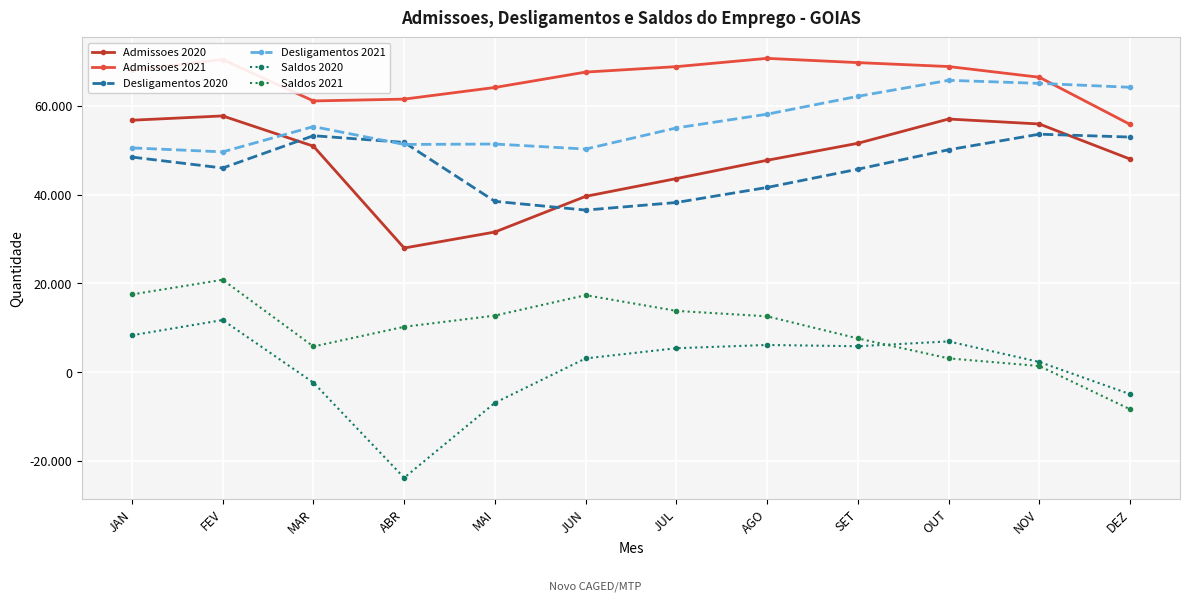

What is the average value of the Saldos 2020 series?

973